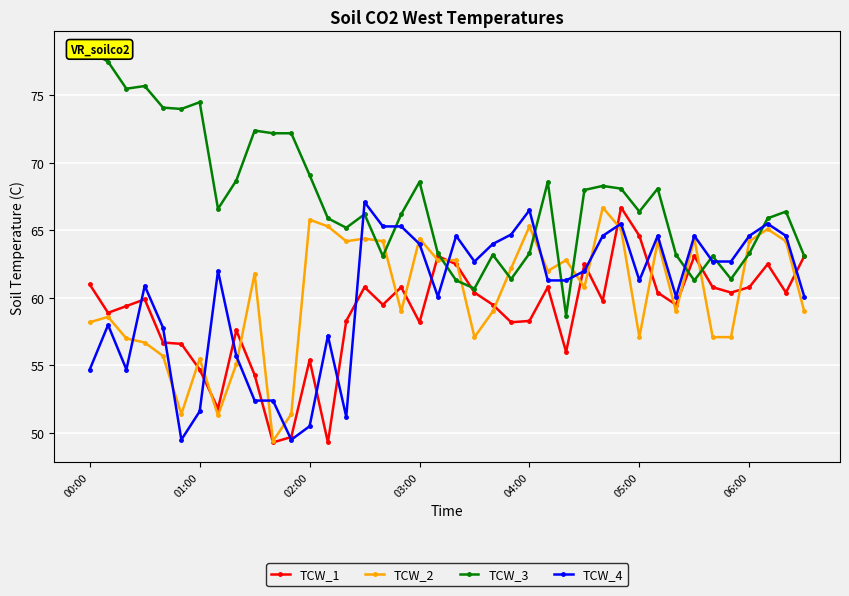

True or false: TCW_4 has more than 2 points higher than both neighbors.

True